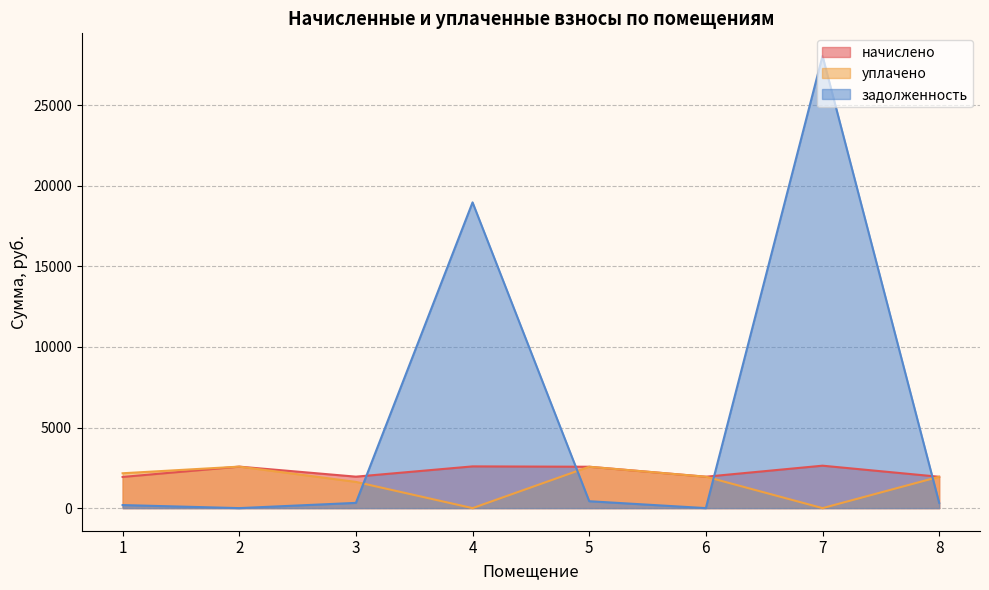

What is the maximum value for начислено?

2633.2